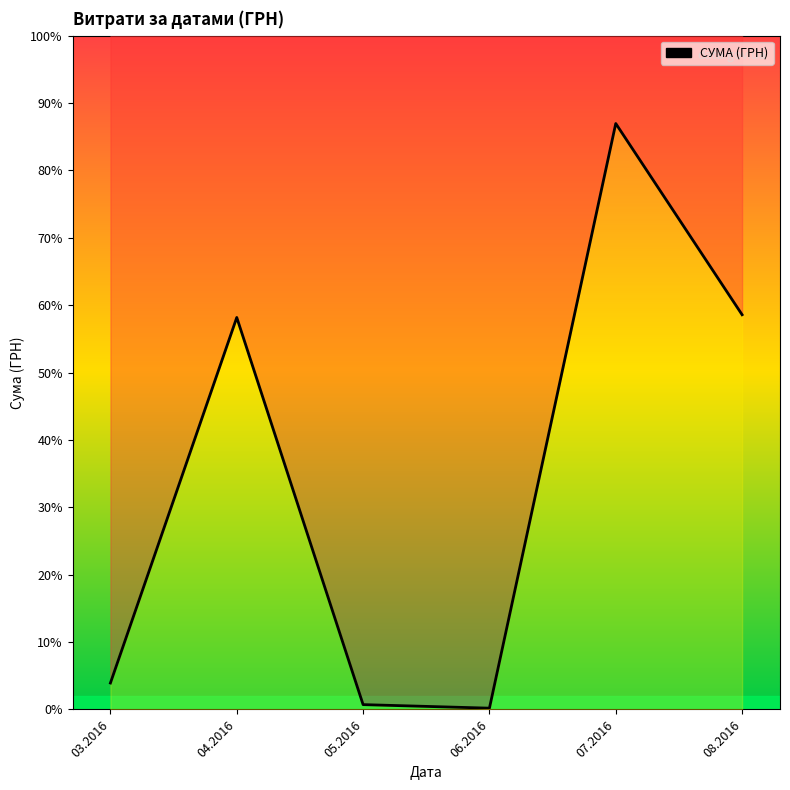

What is the change in value from 03.2016 to 08.2016?

+86638.4